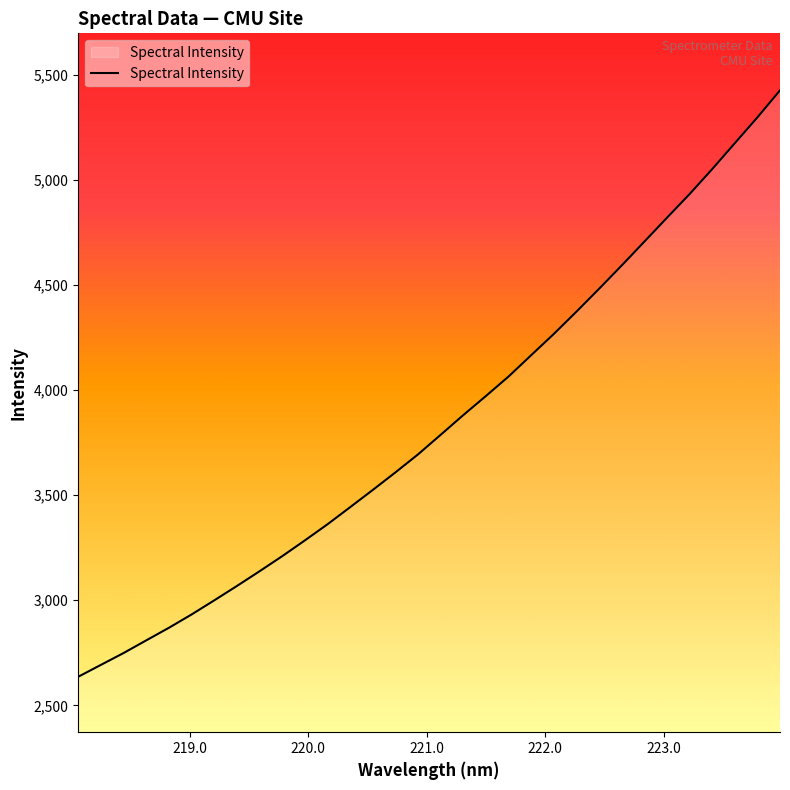

What is the average value?

3843.9